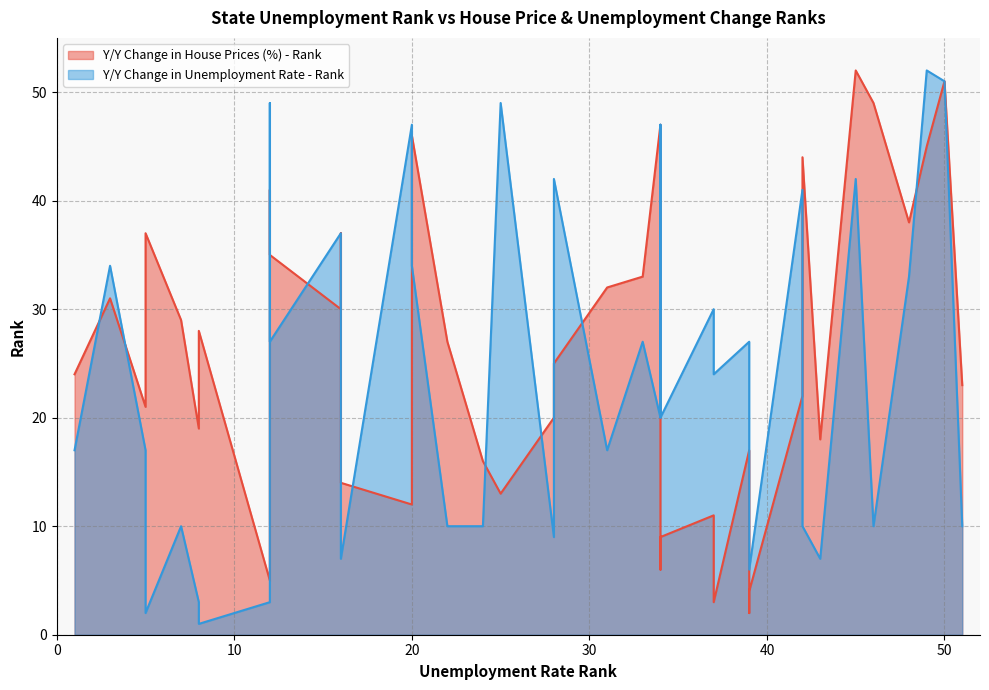

What is the difference between the second highest and minimum values in the Y/Y Change in House Prices (%) - Rank series?

49